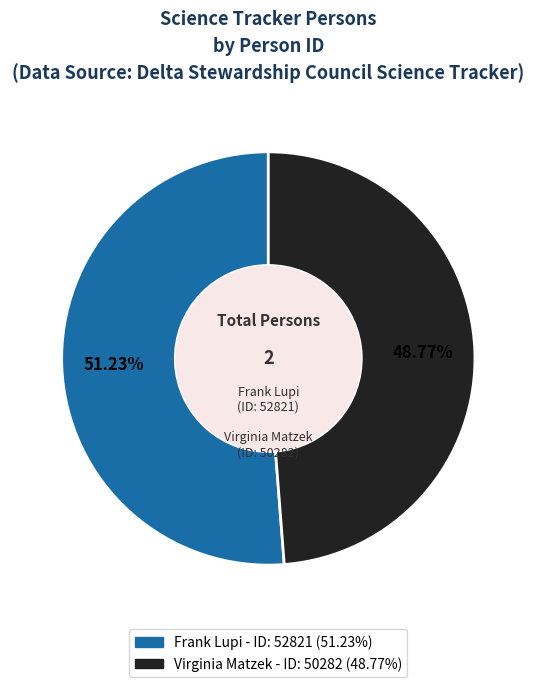

Rank the categories by value from lowest to highest.

Virginia Matzek, Frank Lupi